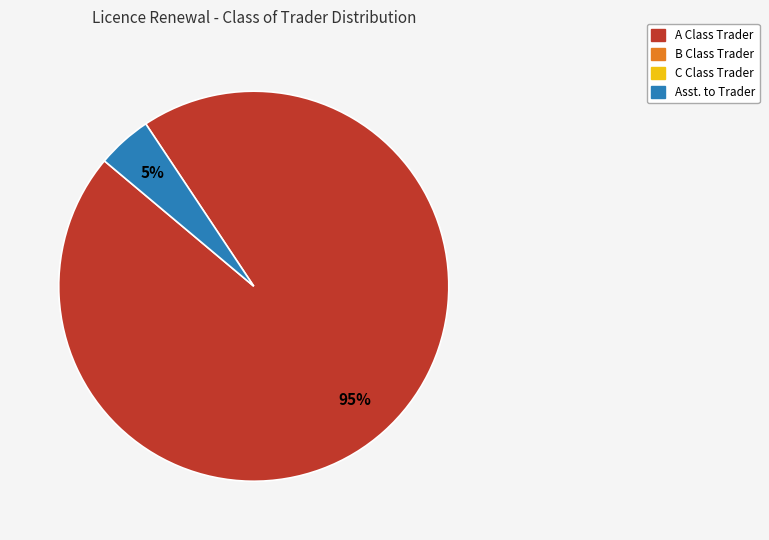

To the nearest percent, what is the average slice percentage?

50%